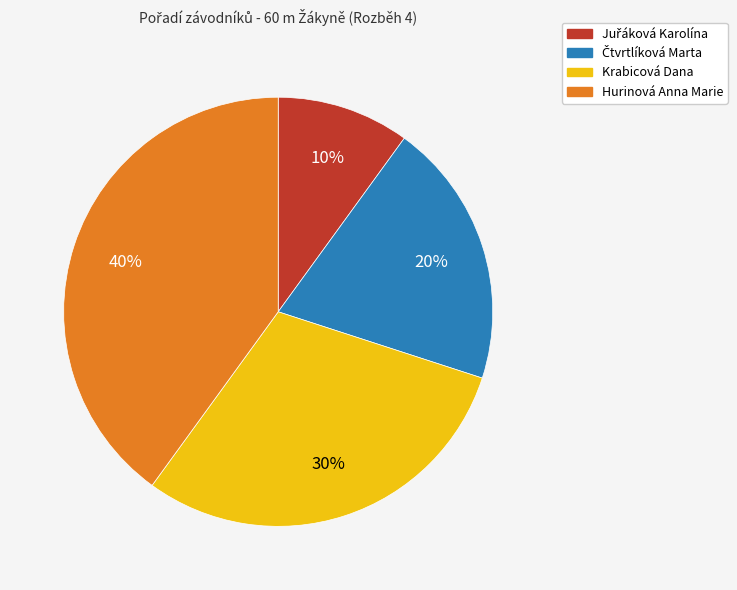

To the nearest percent, what is the average slice percentage?

25%